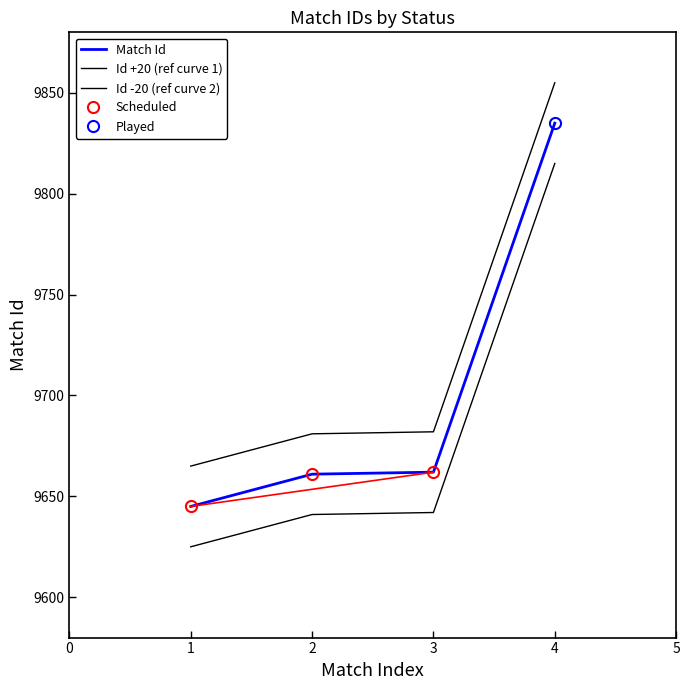

What is the ratio of the value at 1 to the value at 3?

1.0